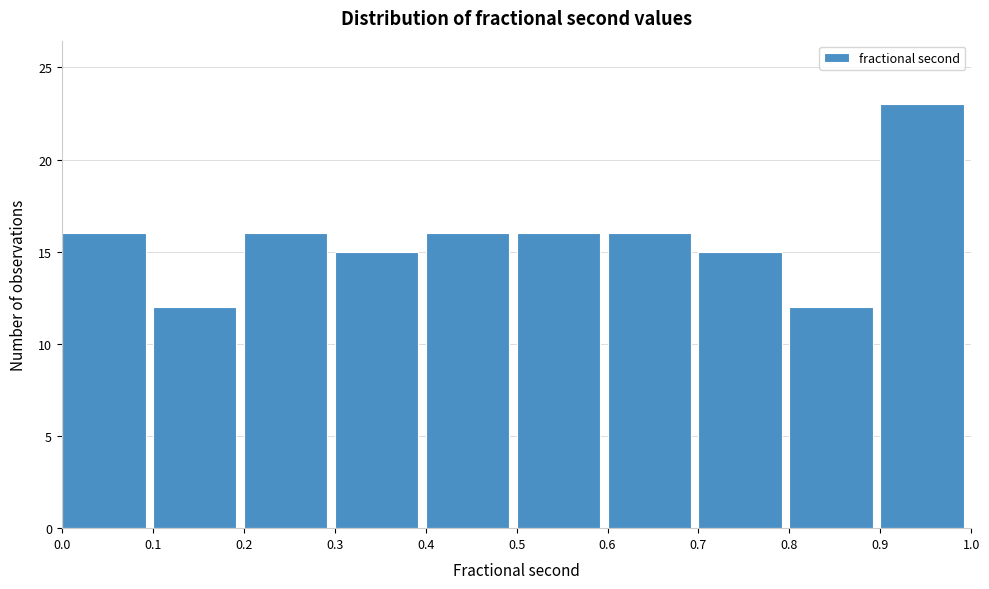

Over which range of the x-axis is the bar tallest?

0.9 to 1.0